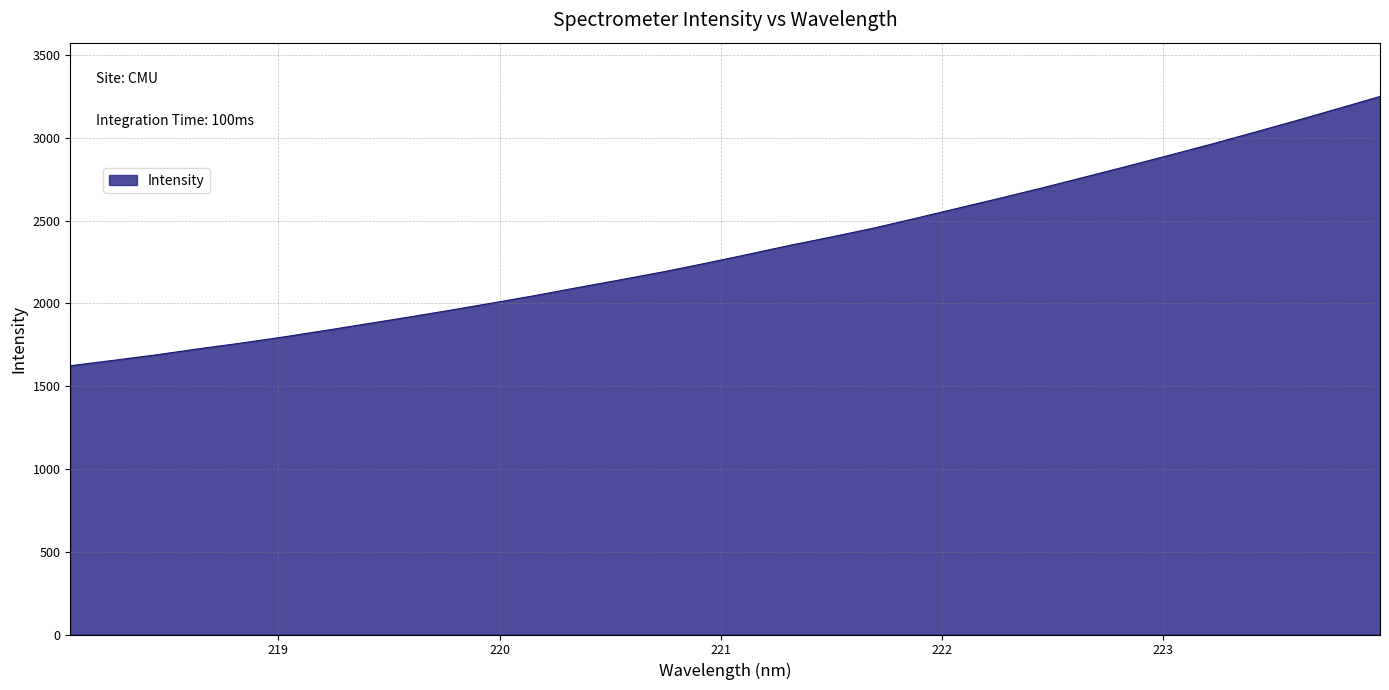

How many values are below 2294?

16